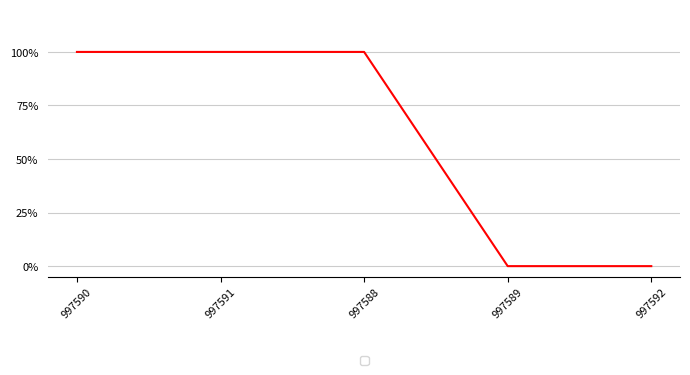

Does the chart display data point markers on the line(s)?

No